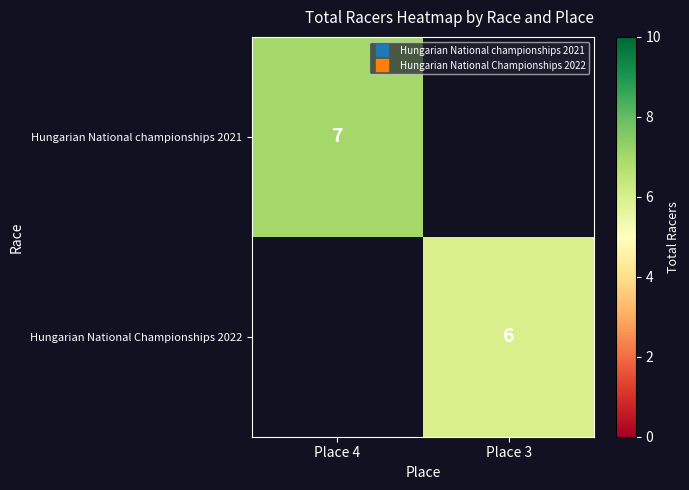

Which label corresponds to the largest value in the chart?

Place 4